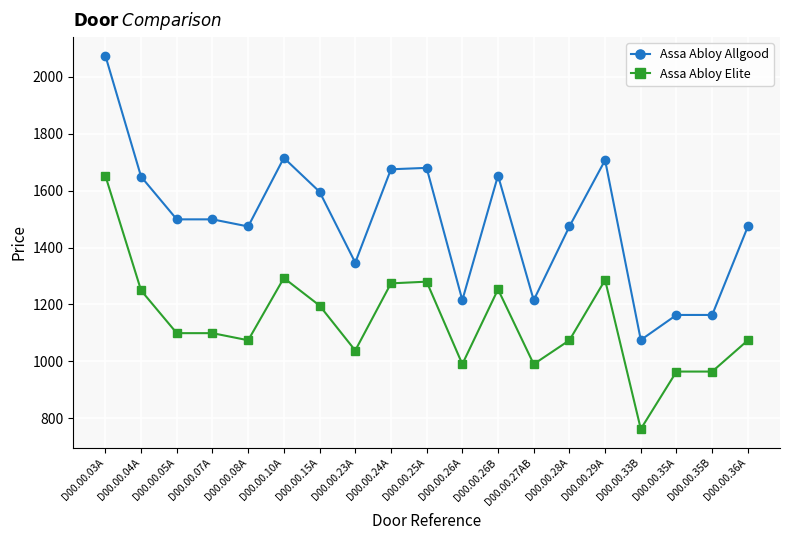

At how many categories does at least one series exceed 2019?

1